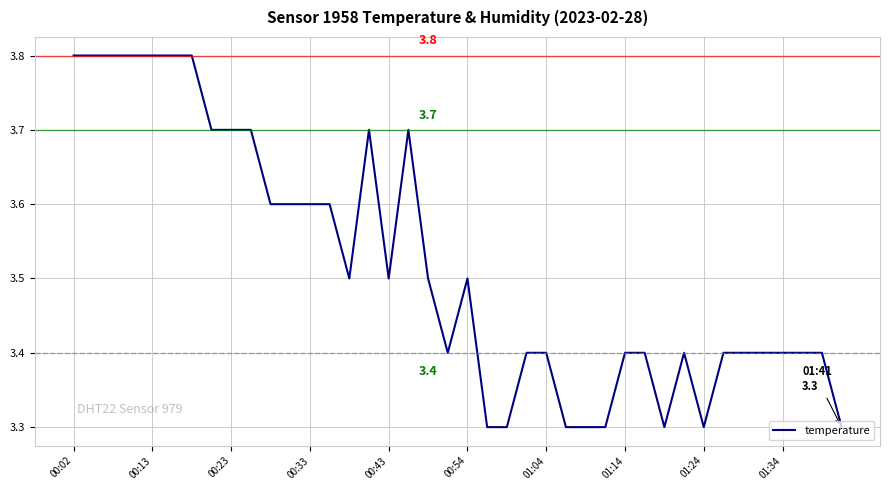

What is the greatest value displayed?

3.8